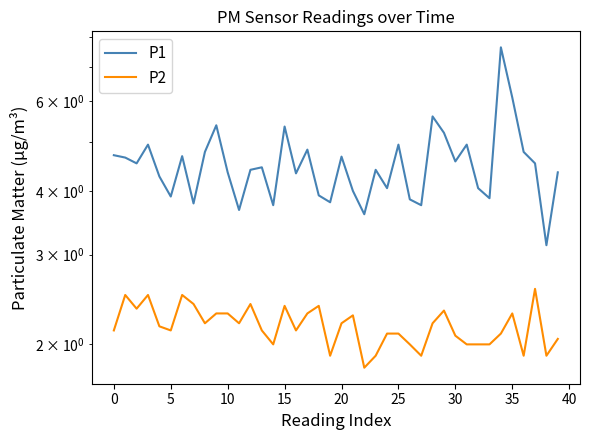

At which category does P2 reach its first local valley?

5